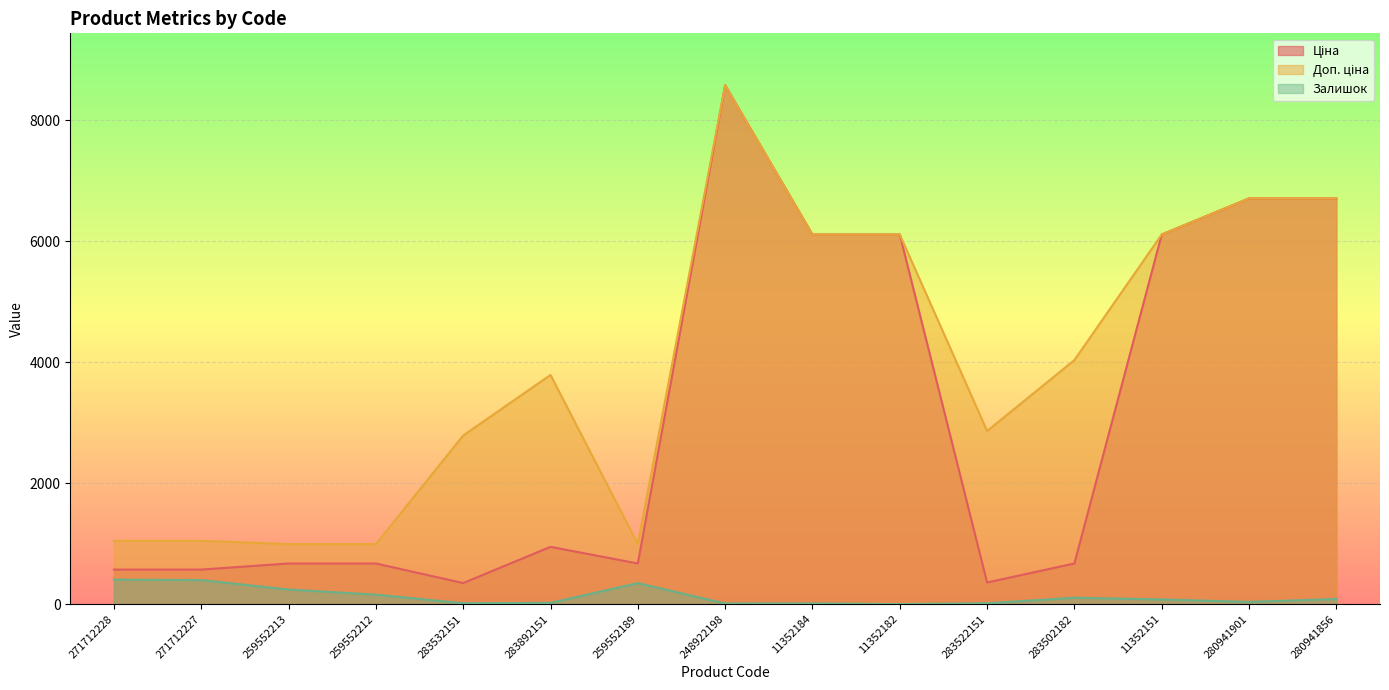

At which category is the sum across all series the highest?

248922198